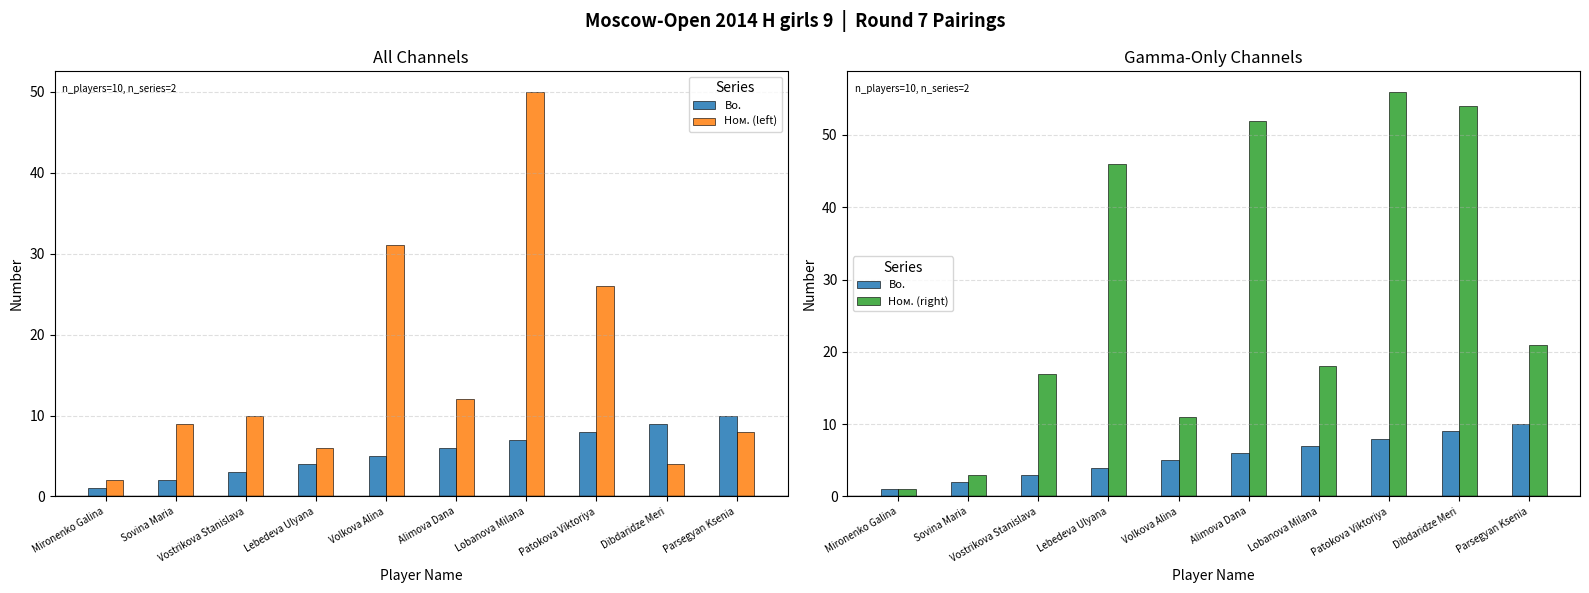

What is the total value across all series at Vostrikova Stanislava?

30